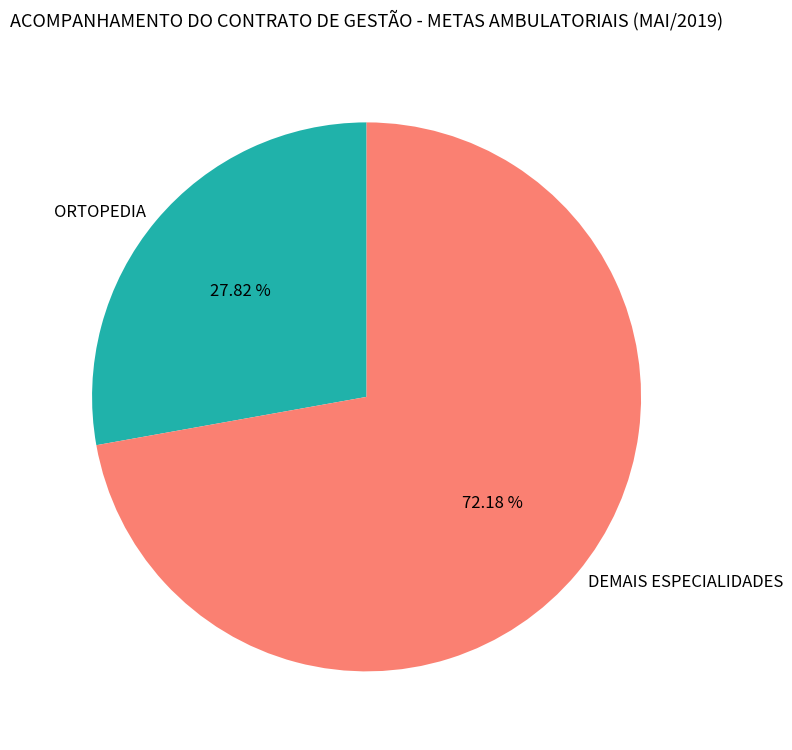

What is the ratio of the value at DEMAIS ESPECIALIDADES to the value at ORTOPEDIA?

2.6